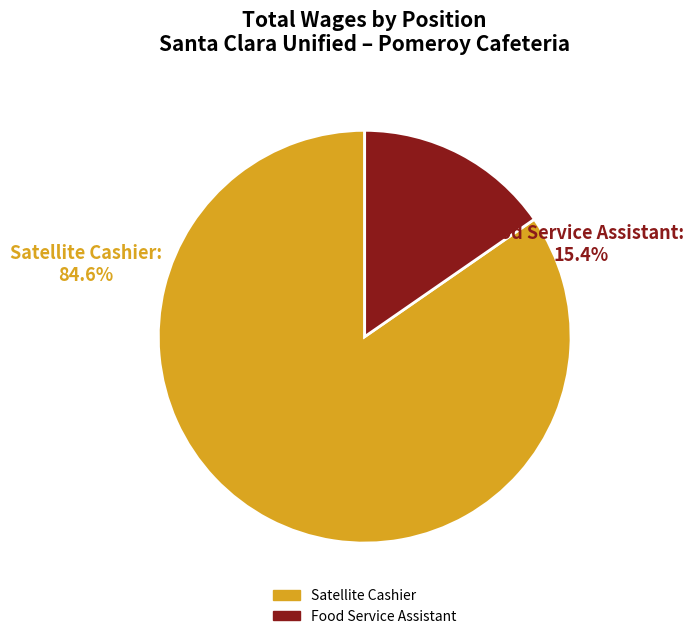

To the nearest percent, what is the difference between the largest and smallest slice percentages?

69%